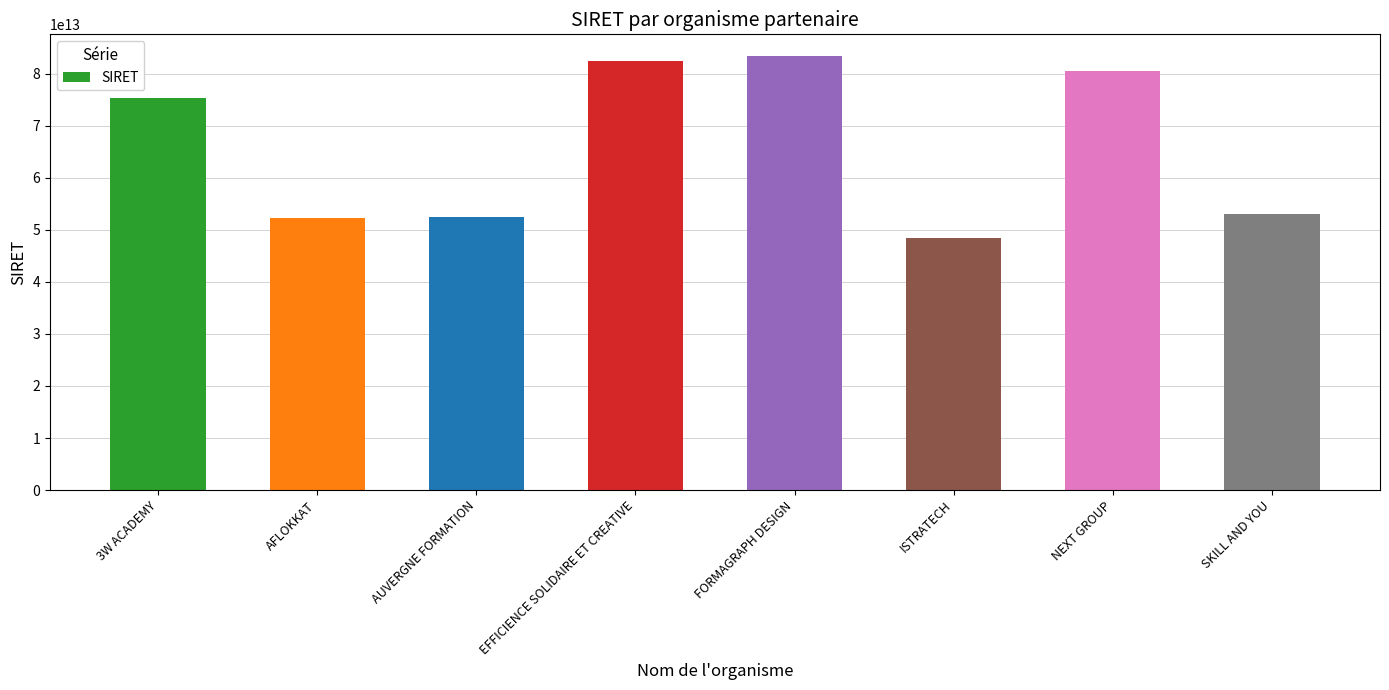

At which category does the chart reach its minimum across all series?

ISTRATECH